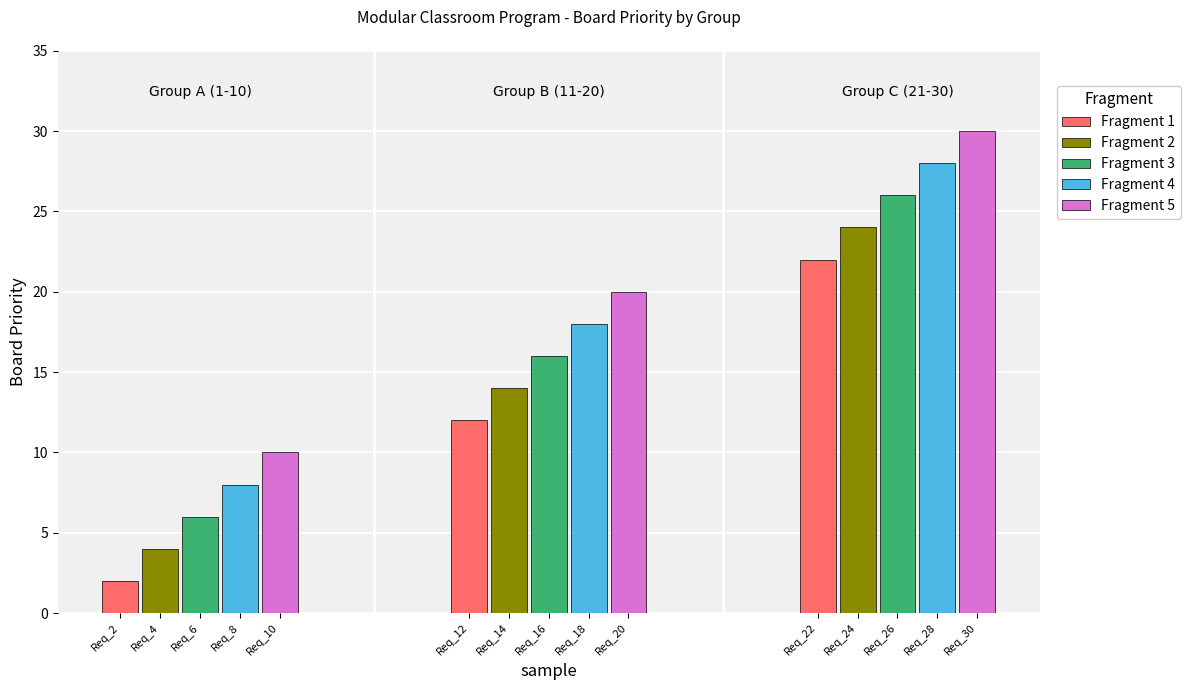

At how many categories does at least one series exceed 27?

1